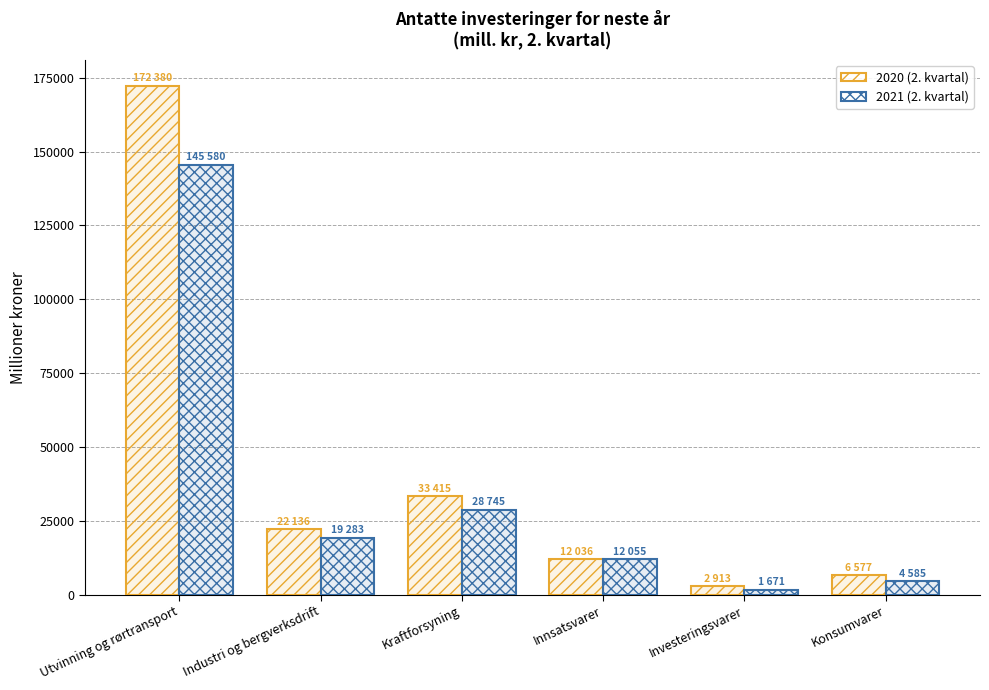

Which series has the largest range (max minus min)?

2020 (2. kvartal)